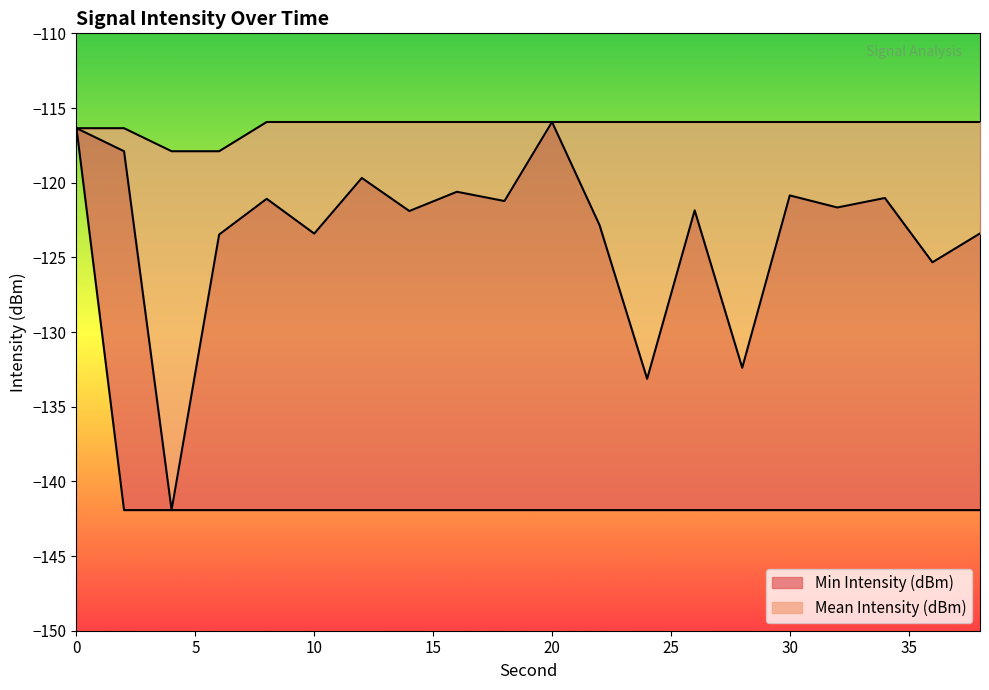

The value of Mean Intensity (dBm) at 38 is -123.4. True or false?

True